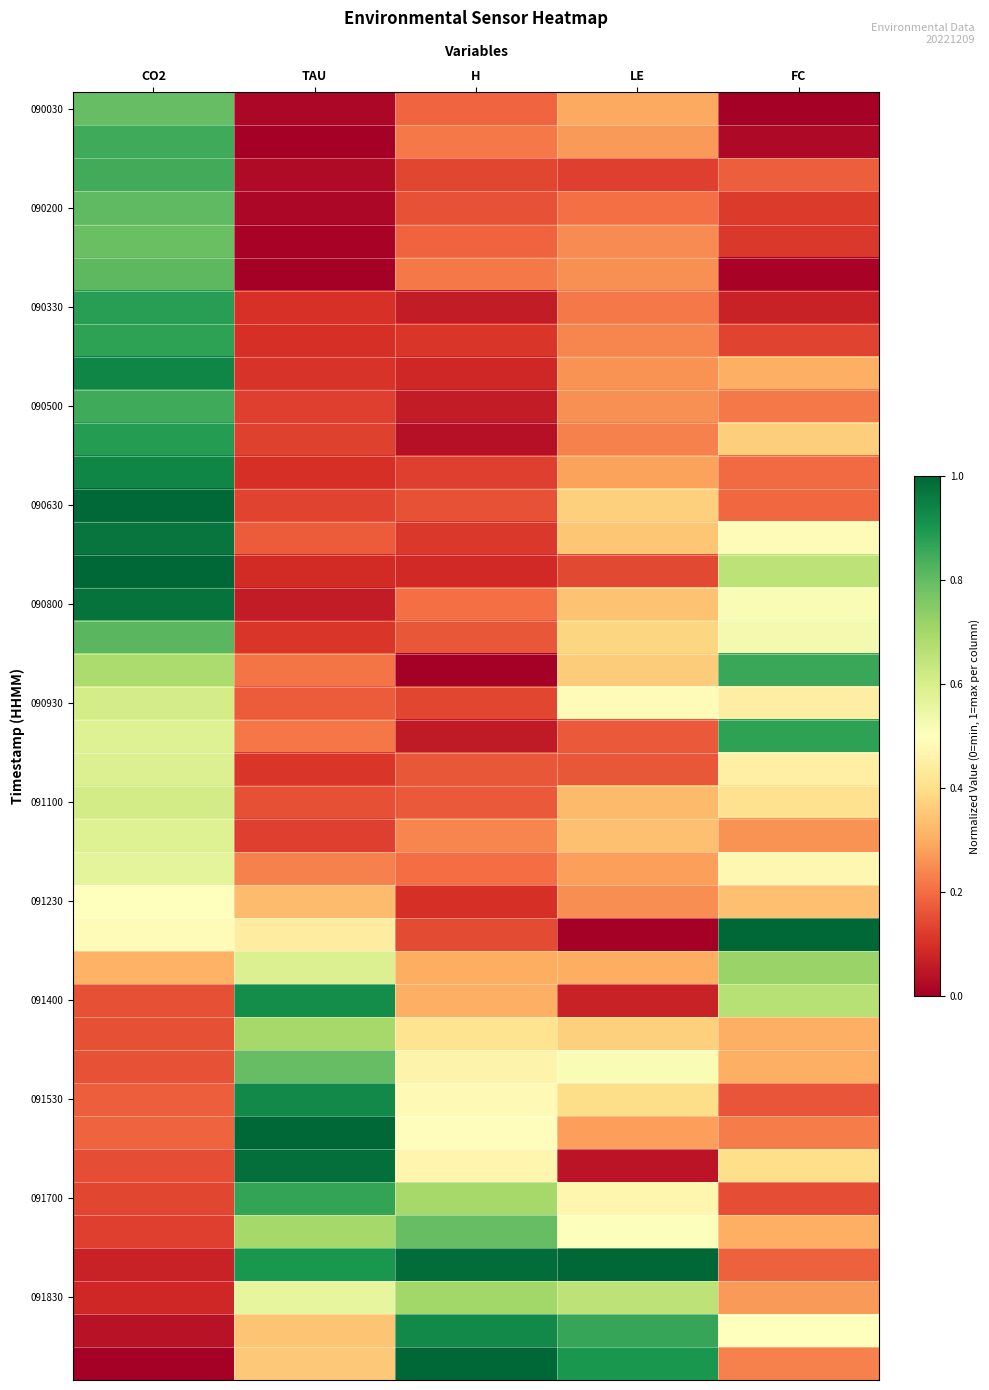

At which category is the sum across all series the highest?

CO2